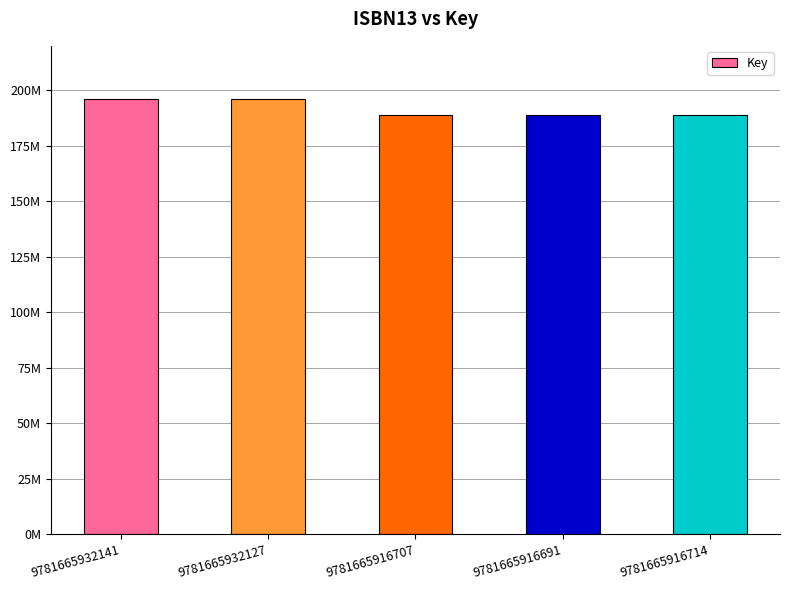

The value at 9781665916691 is 63406327. True or false?

False